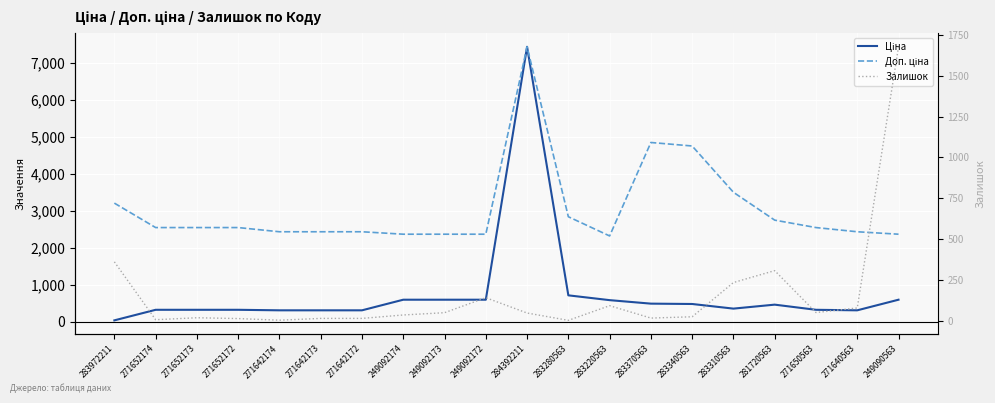

What position from the right is 249092174?

13